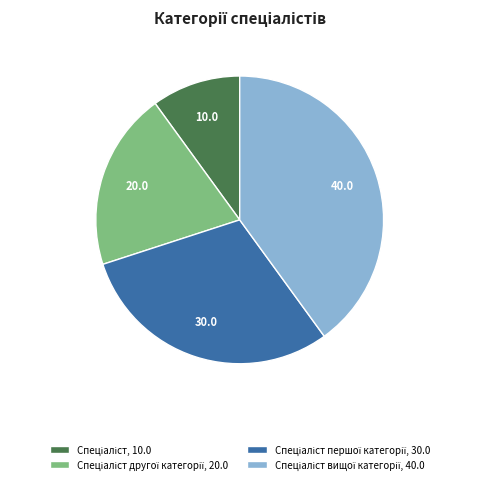

Does any single category account for the majority?

No